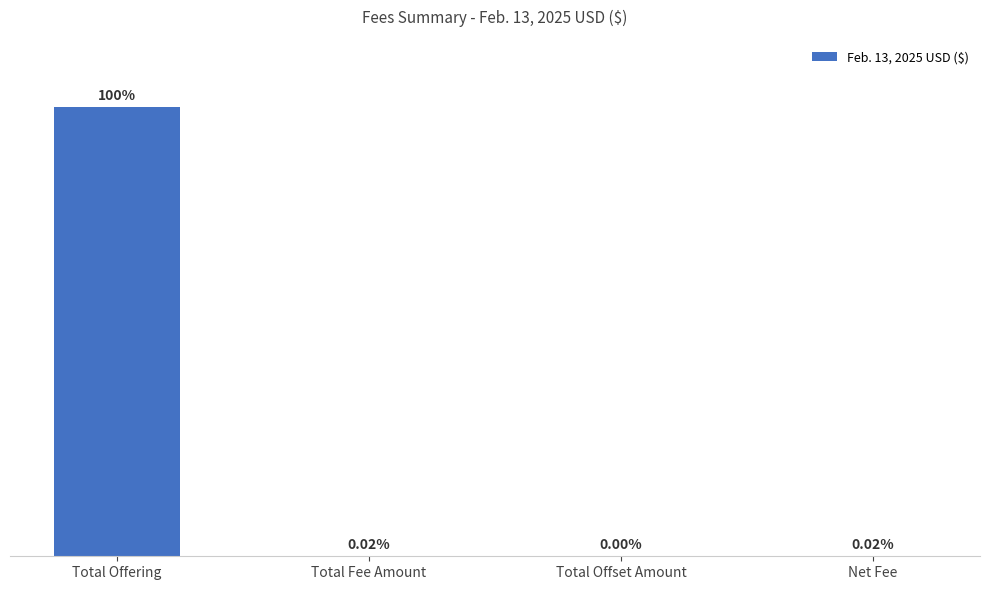

Reading left to right, what are all the values shown in this chart?

58425000.0	8944.9	0.0	8944.9